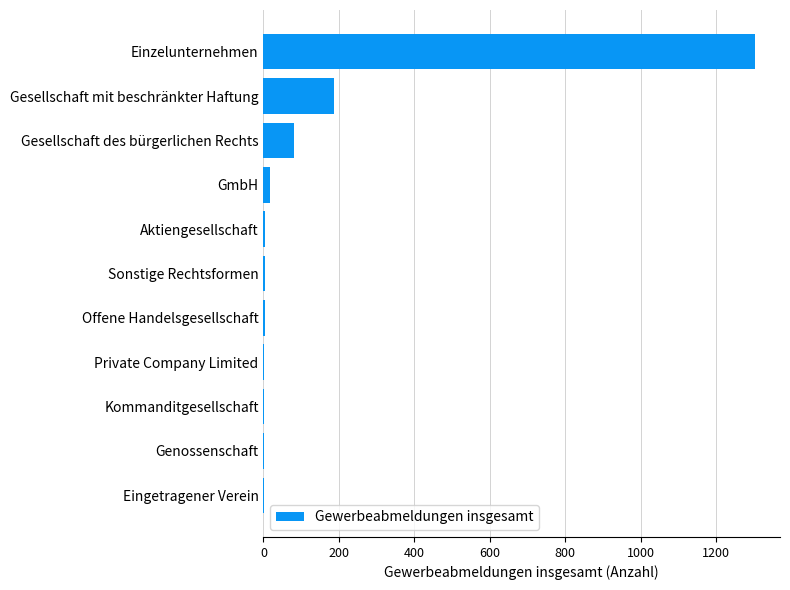

What is the maximum value shown in the chart?

1304